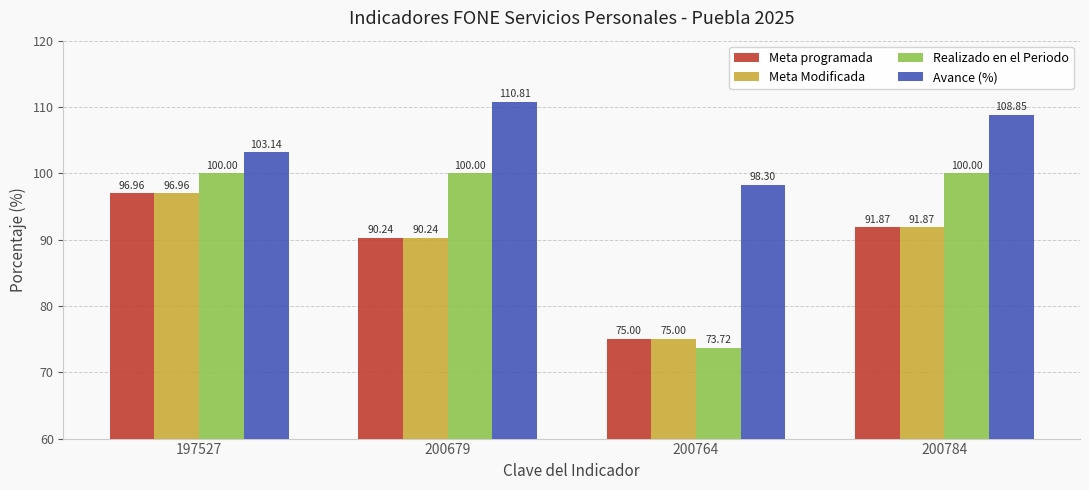

True or false: Meta Modificada has a value of 38.0 at 200784.

False